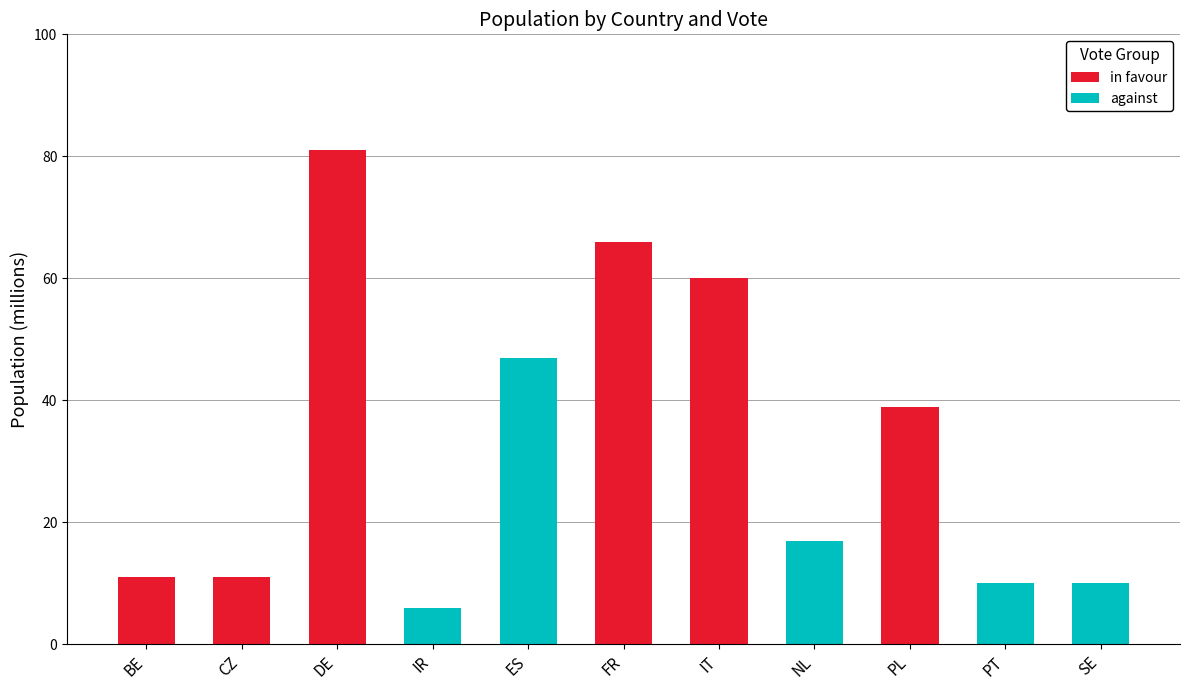

What is the difference between the against values at BE and NL?

17